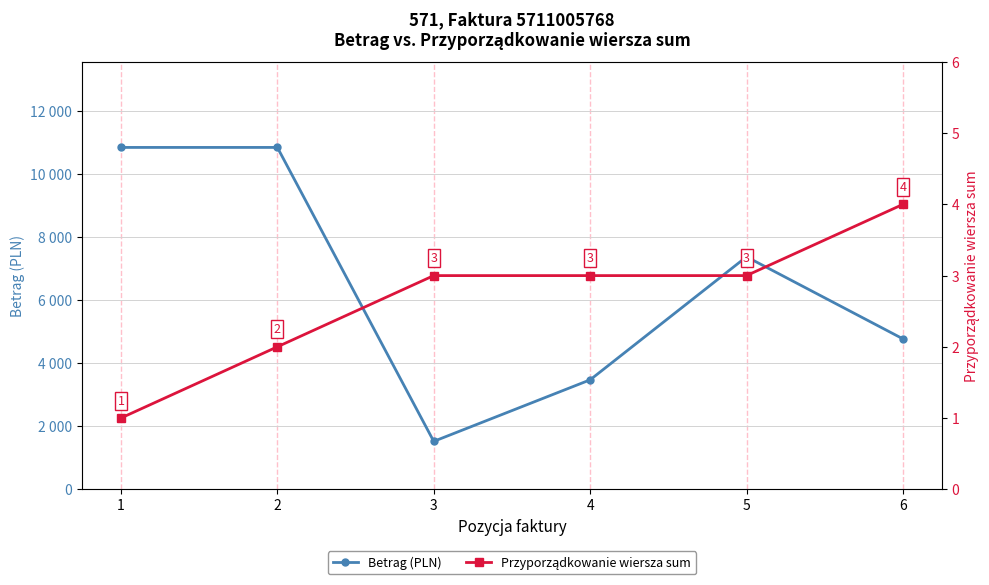

True or false: Przyporządkowanie wiersza sum and Betrag (PLN) intersect in this chart.

False